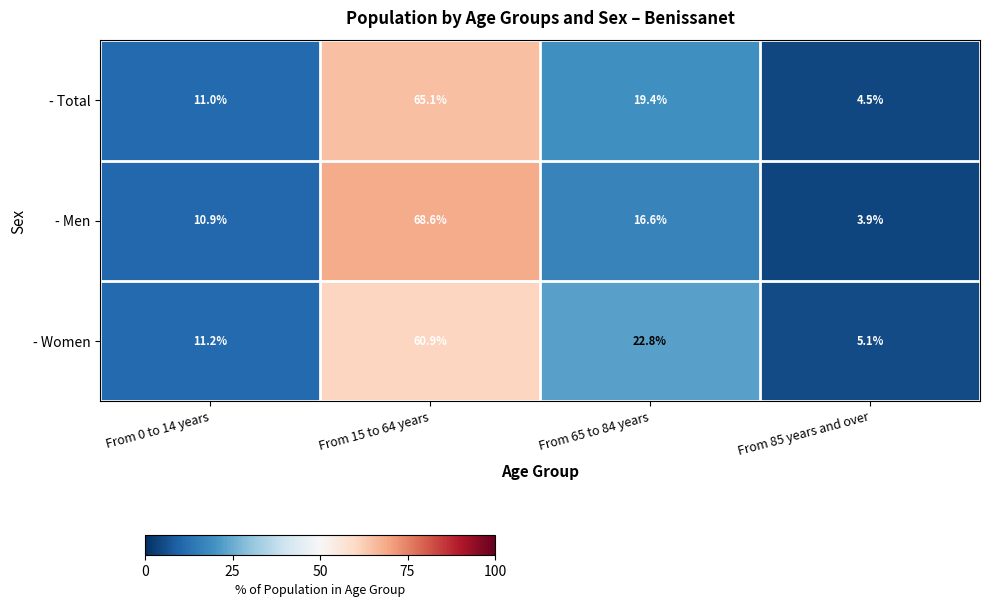

Read the - Men value at From 15 to 64 years.

68.6